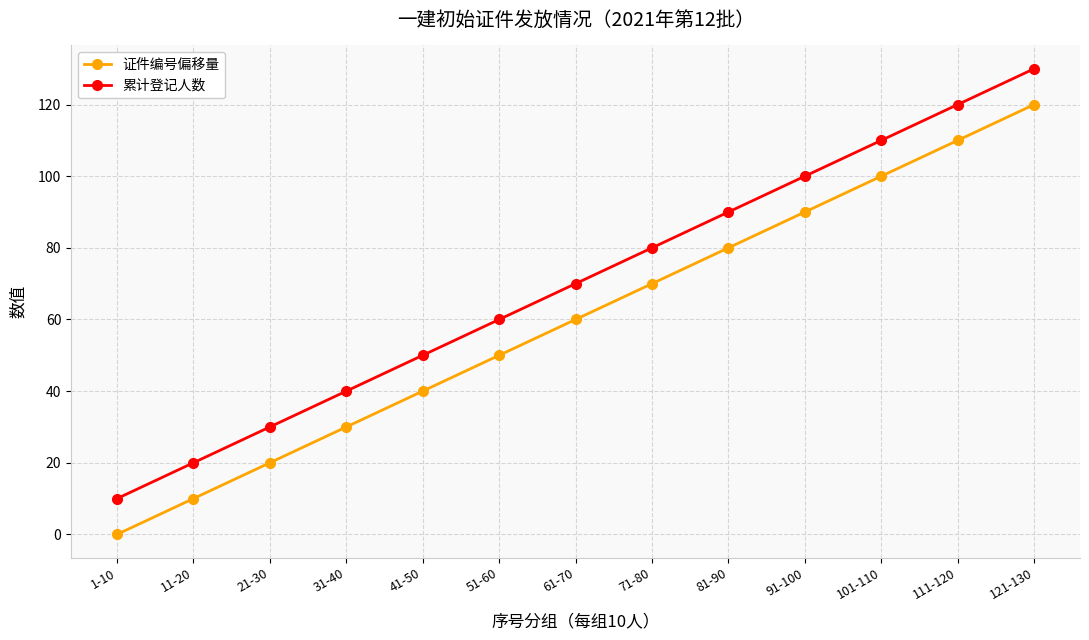

The 证件编号偏移量 series shows 62 at 1-10. True or false?

False